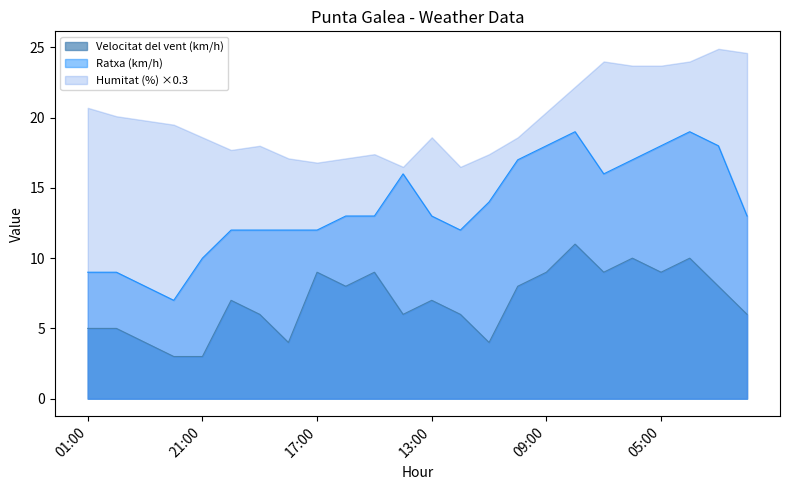

What is the sum of all Ratxa (km/h) values?

327.0